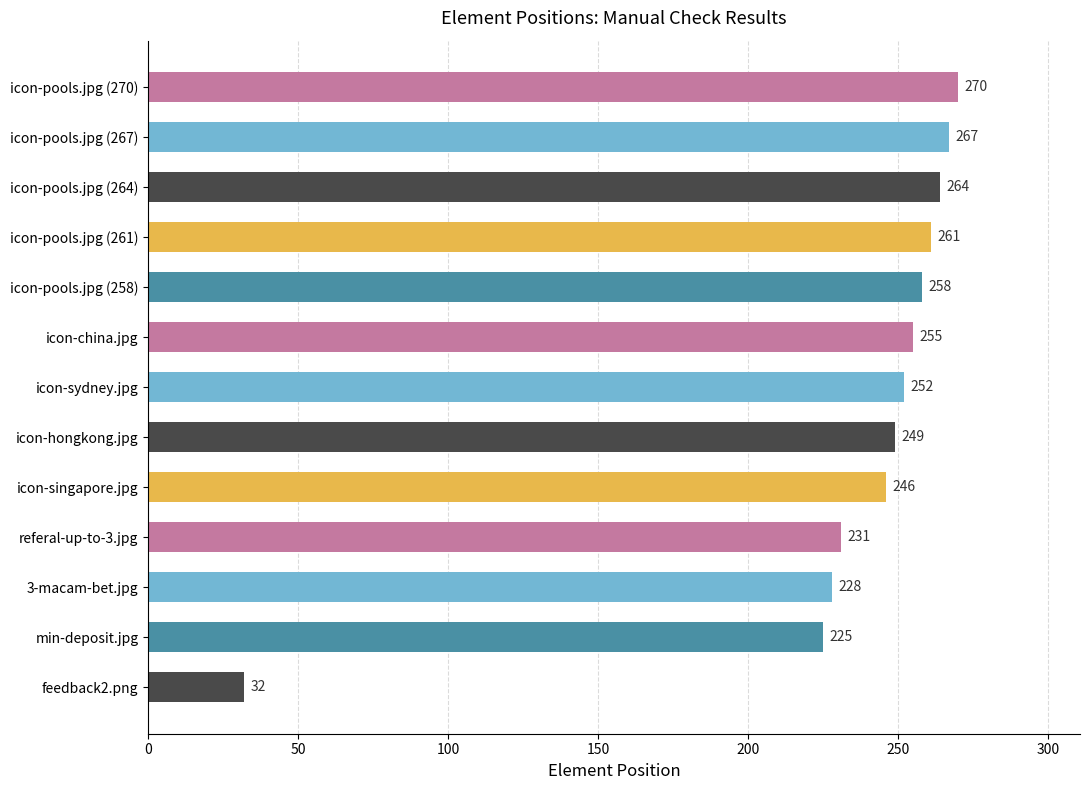

Between icon-pools.jpg (261) and min-deposit.jpg, which is larger?

icon-pools.jpg (261)